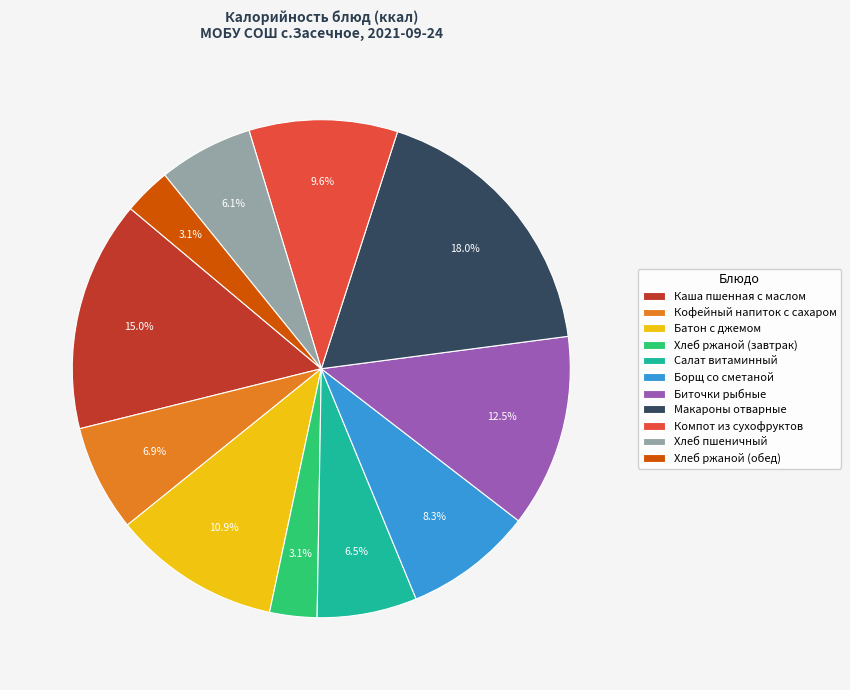

Which has a higher value, Биточки рыбные or Салат витаминный?

Биточки рыбные